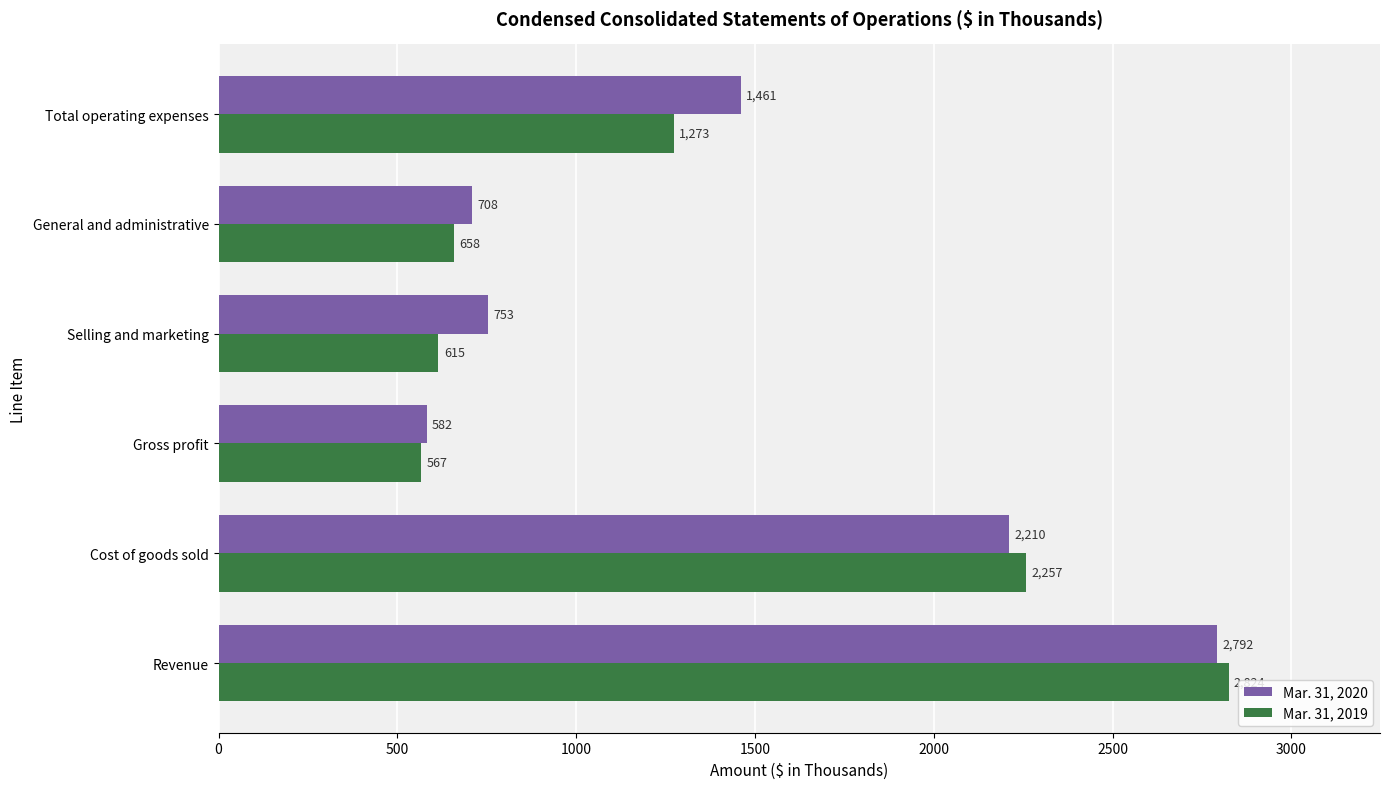

The value of Mar. 31, 2020 at General and administrative is 1109. True or false?

False